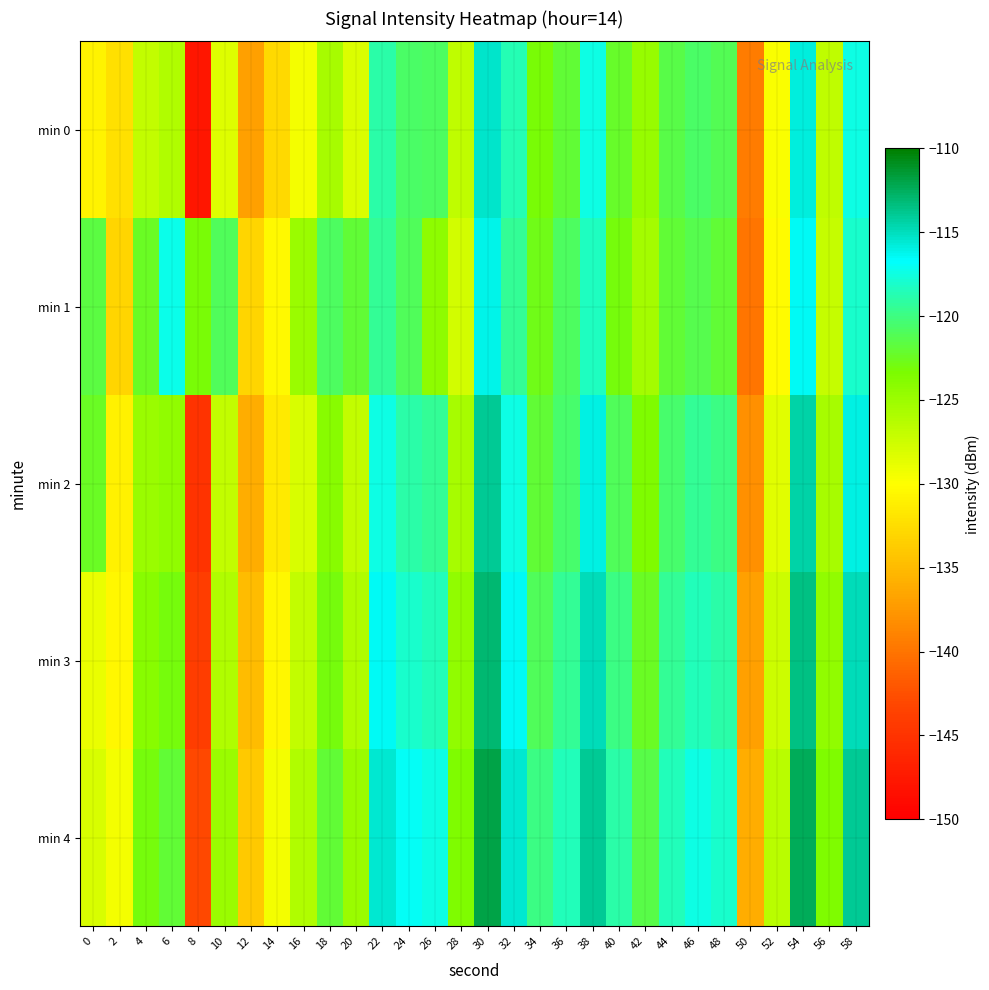

Which series has the largest total across all categories?

min 4